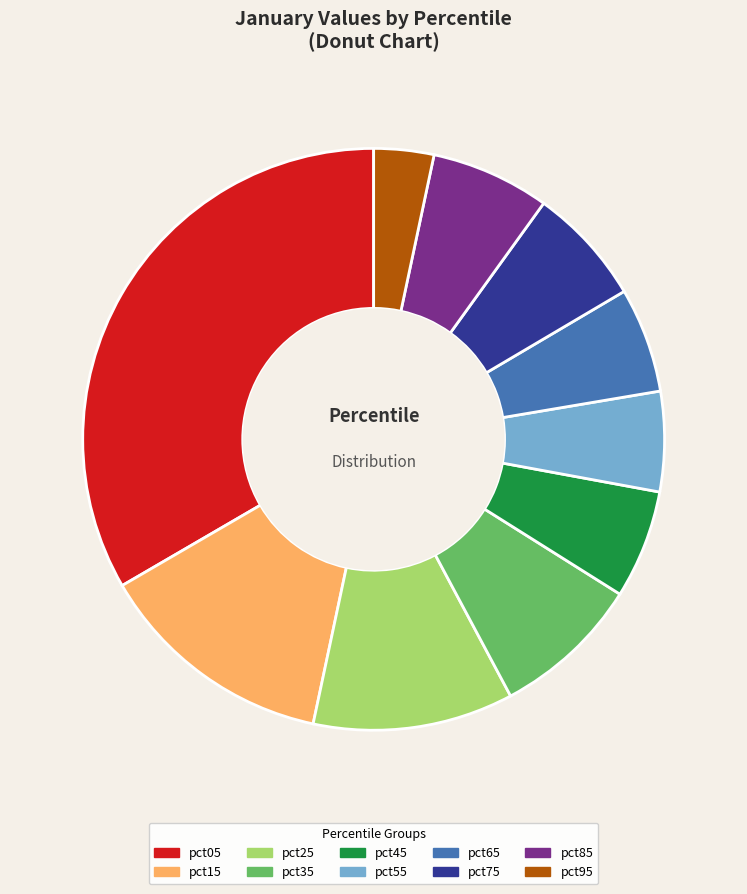

Does pct95 account for over 50% of the chart?

No